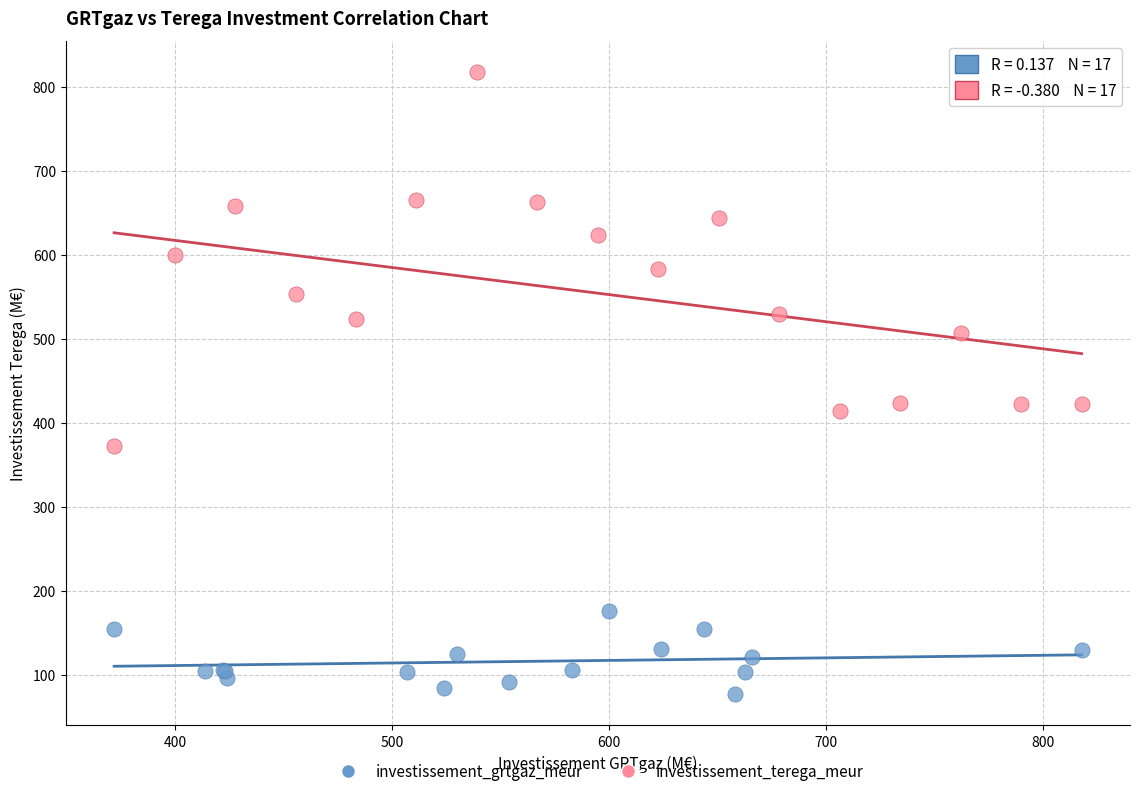

Which series contains the highest Y value?

investissement_terega_meur